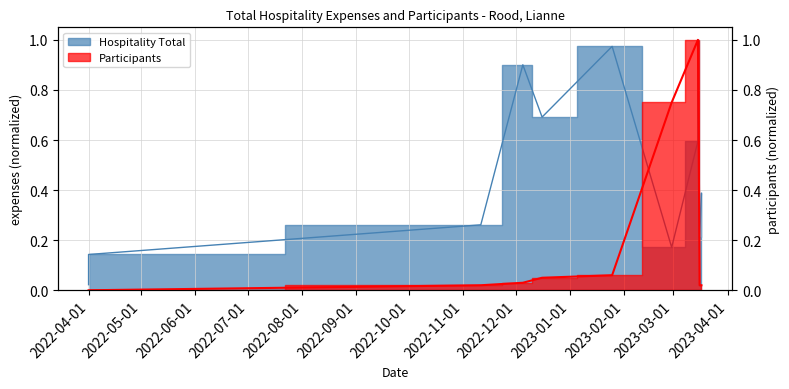

The Participants series shows 0.0 at 2022-11-11. True or false?

False